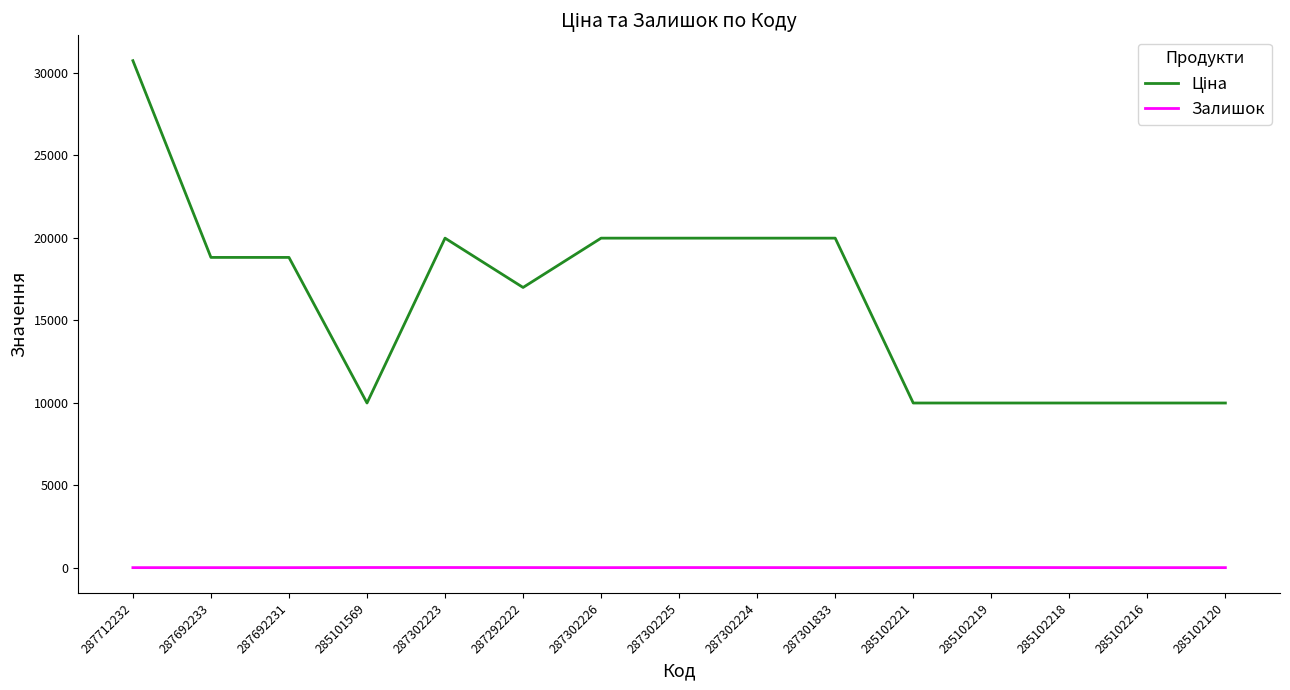

At which category is the sum across all series the highest?

287712232